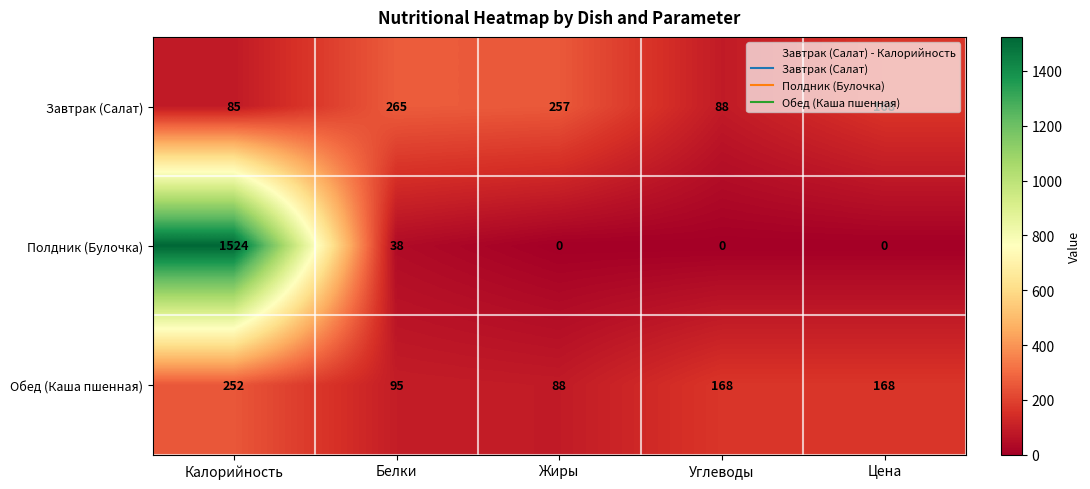

What is the highest value of the Обед (Каша пшенная) series?

252